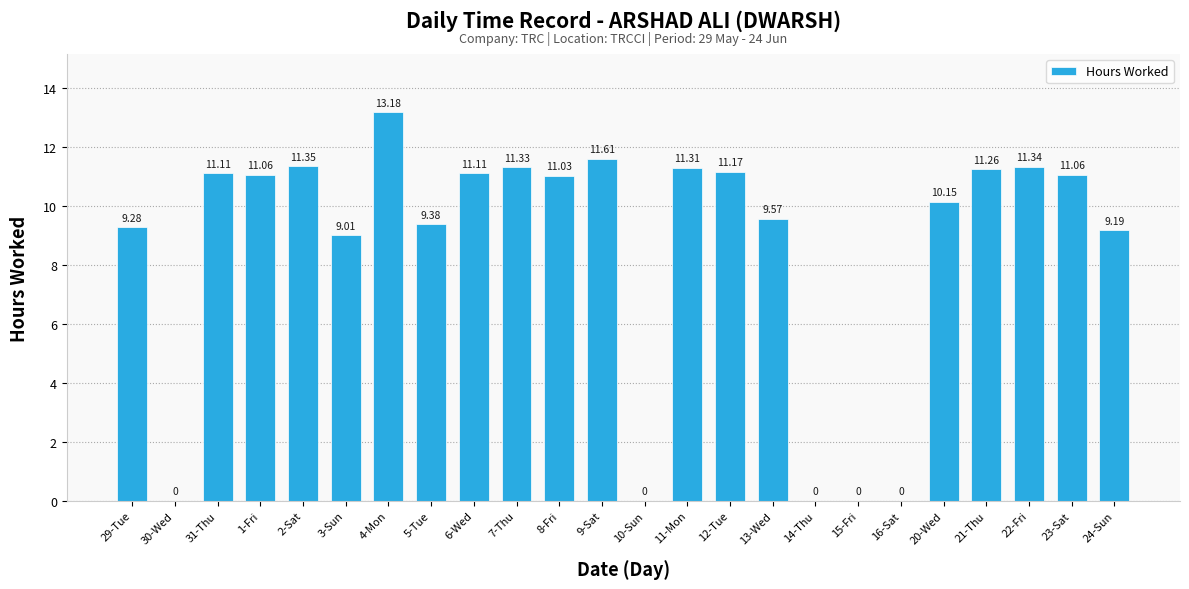

At which label does the data first exceed 11?

31-Thu